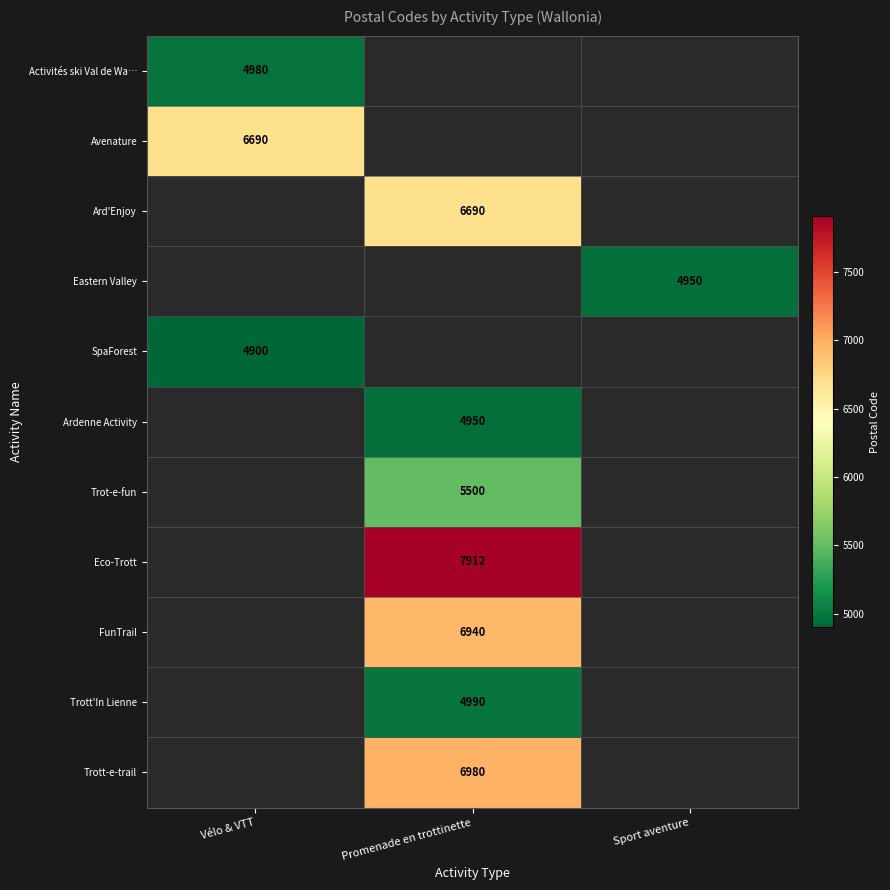

Is it true that Avenature equals 6690 at Vélo & VTT?

True